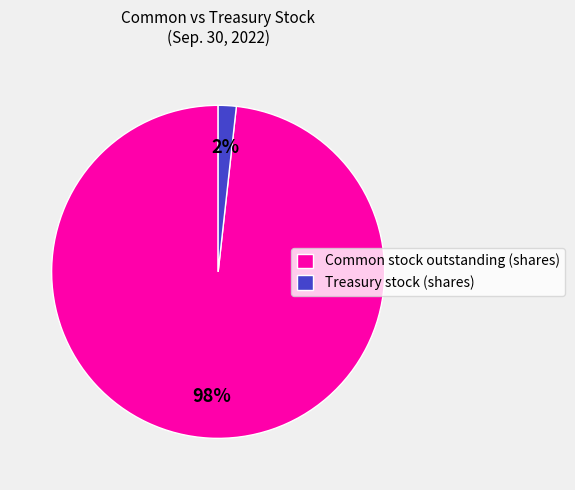

To the nearest percent, what portion does Common stock outstanding (shares) represent?

98%